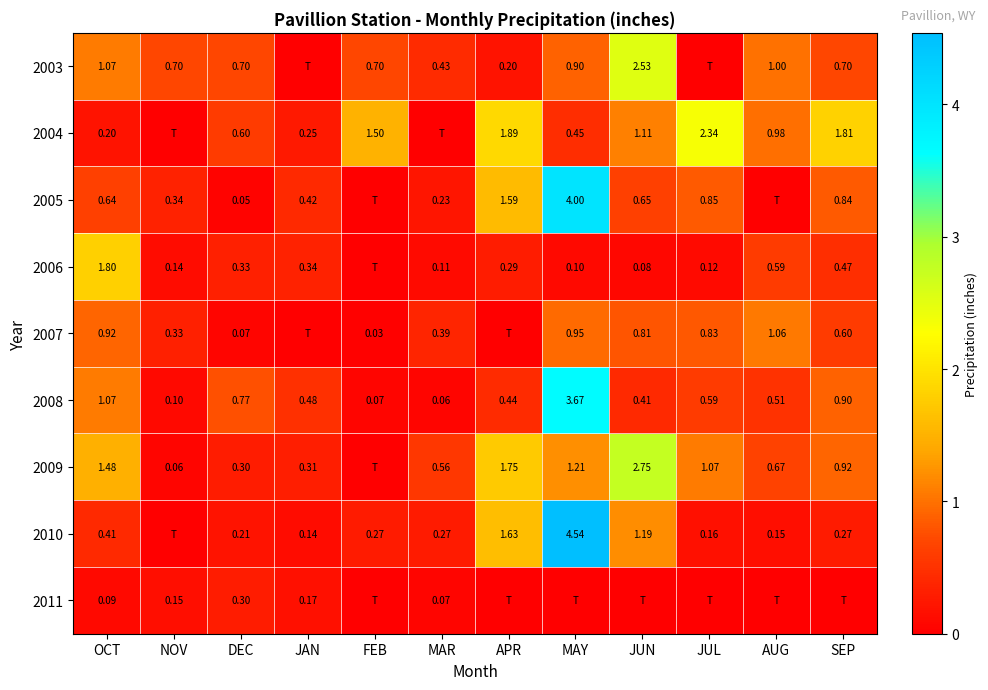

What is the difference between the 2008 values at MAY and MAR?

3.6